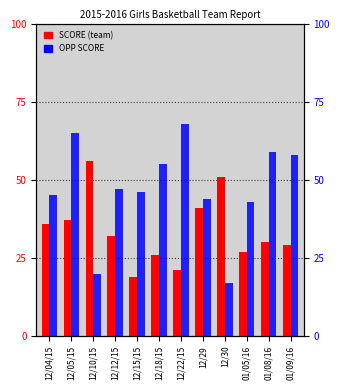

Which series has the widest spread of values?

OPP SCORE